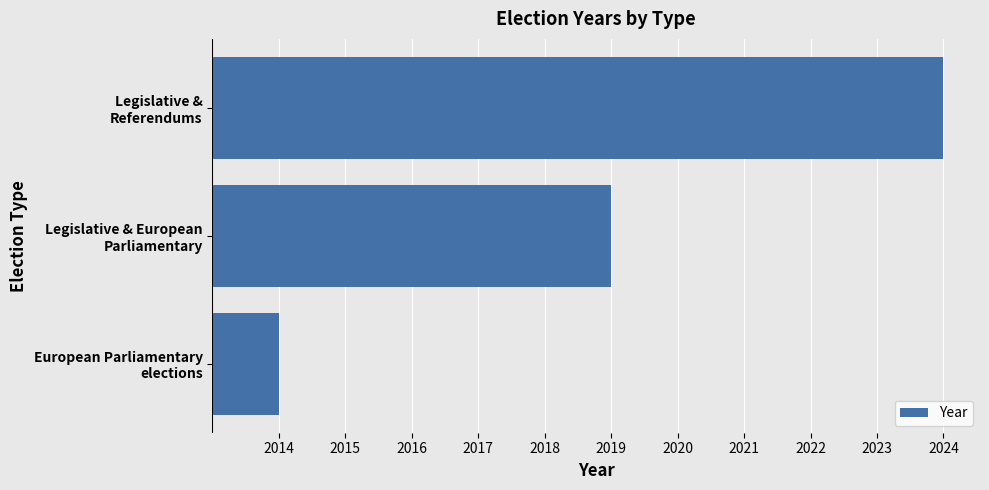

Rank the categories by value from highest to lowest.

Legislative &
Referendums, Legislative & European
Parliamentary, European Parliamentary
elections